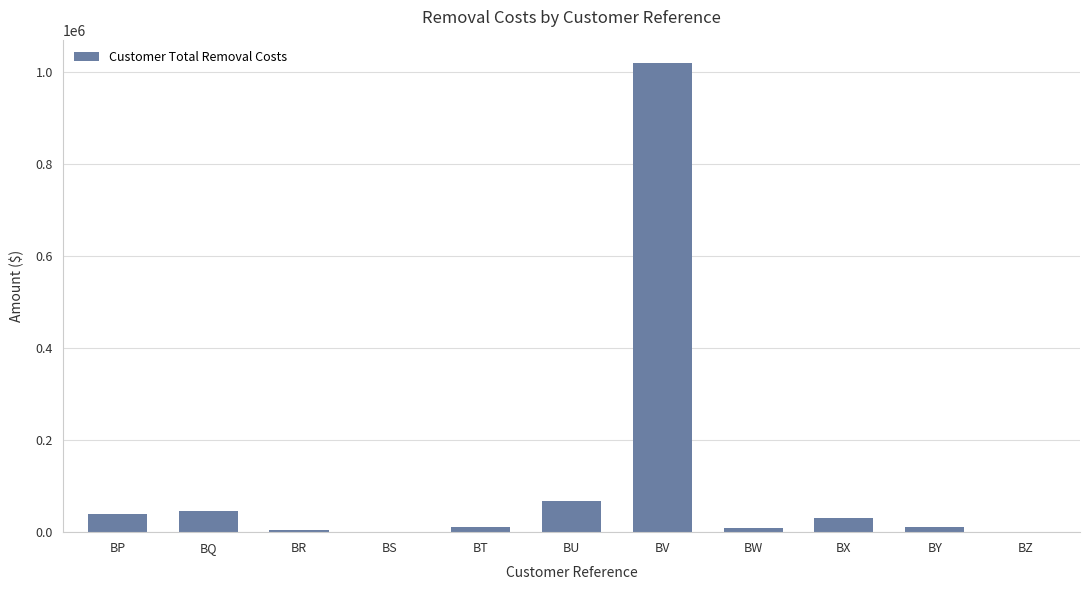

Is it true that the value at BU is 68723.0?

True